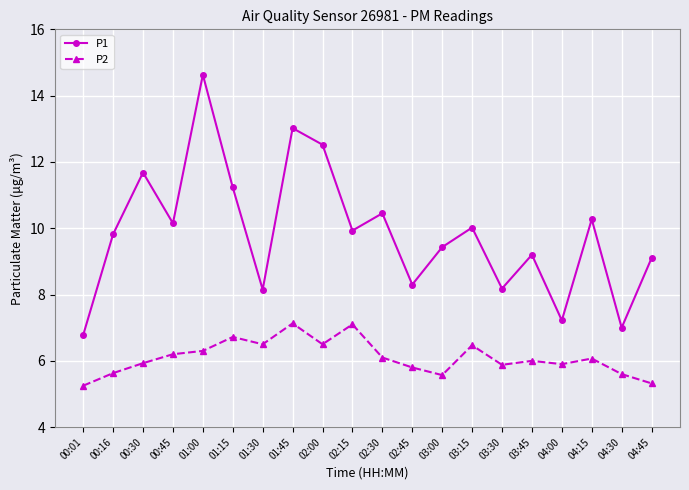

Where is the first local minimum for P1?

00:45